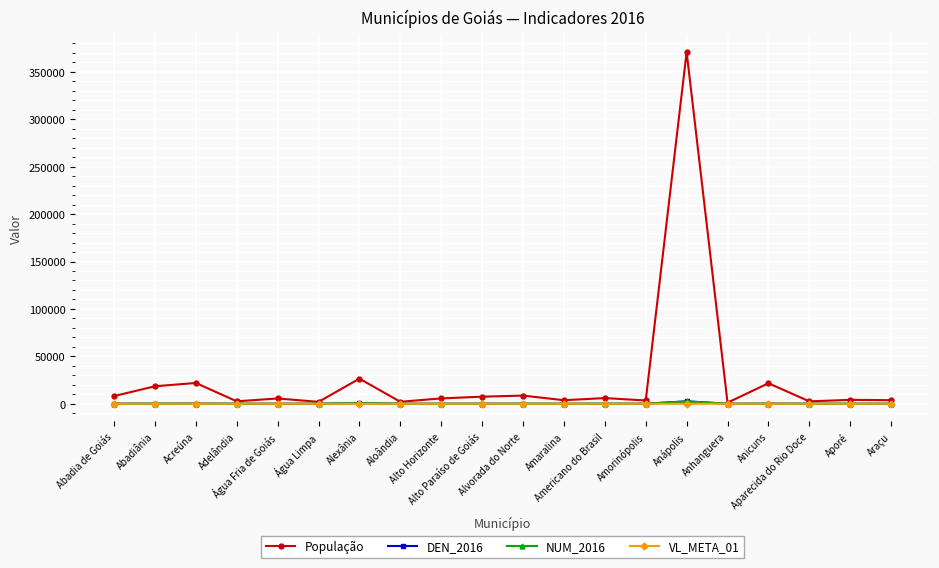

Which series has the widest spread of values?

População